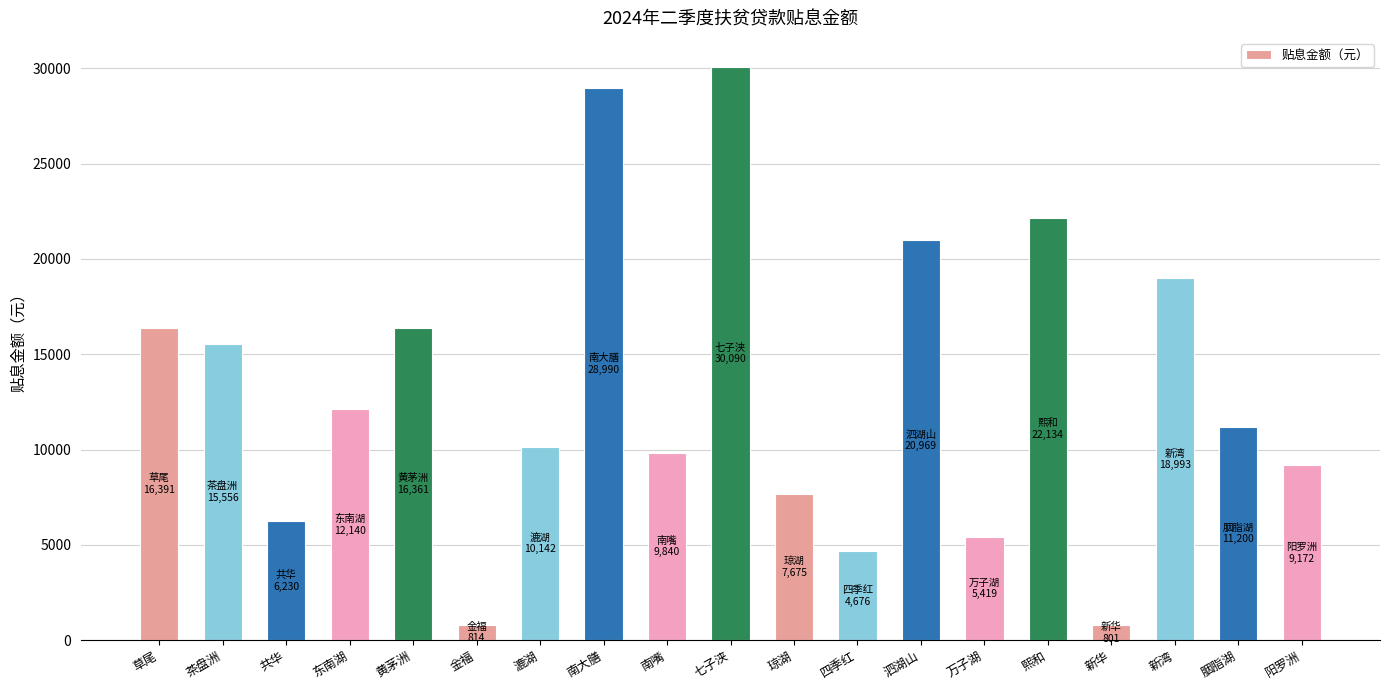

What is the label of the 9th bar from the left?

南嘴